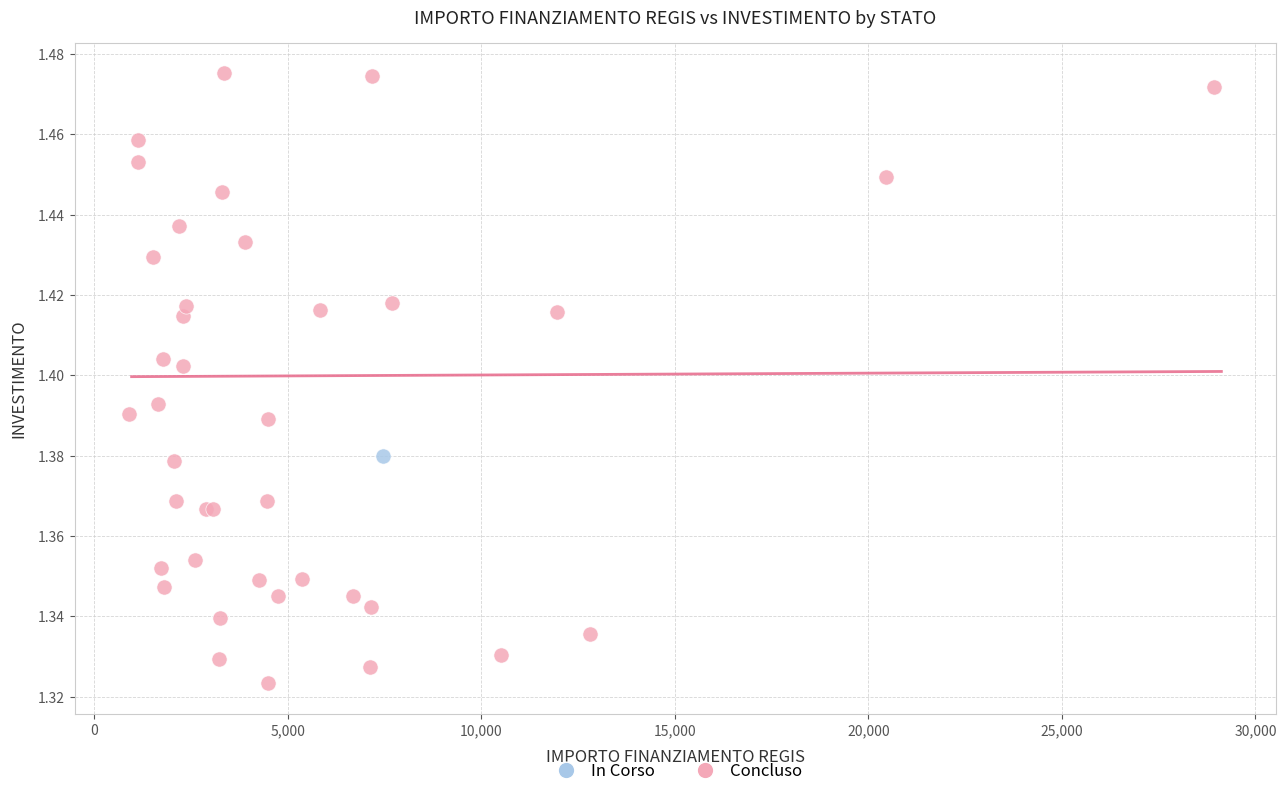

What are all the series names shown in the legend?

In Corso, Concluso